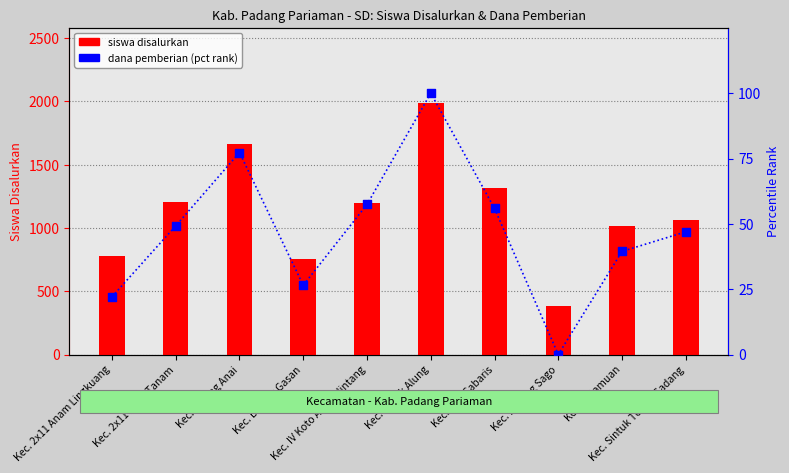

What are all the series names shown in the legend?

siswa disalurkan, dana pemberian (pct rank)